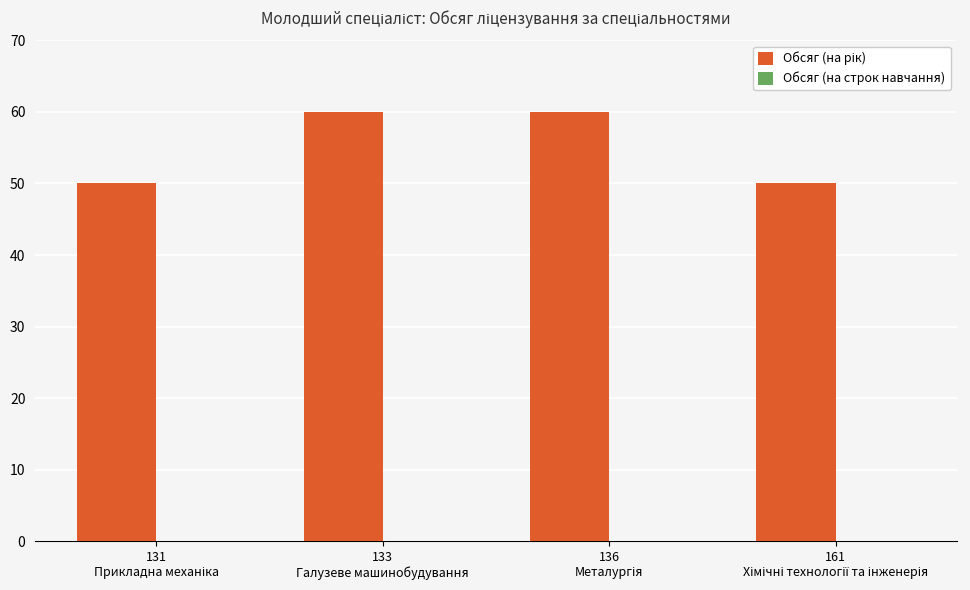

What is the maximum value shown in the chart?

60